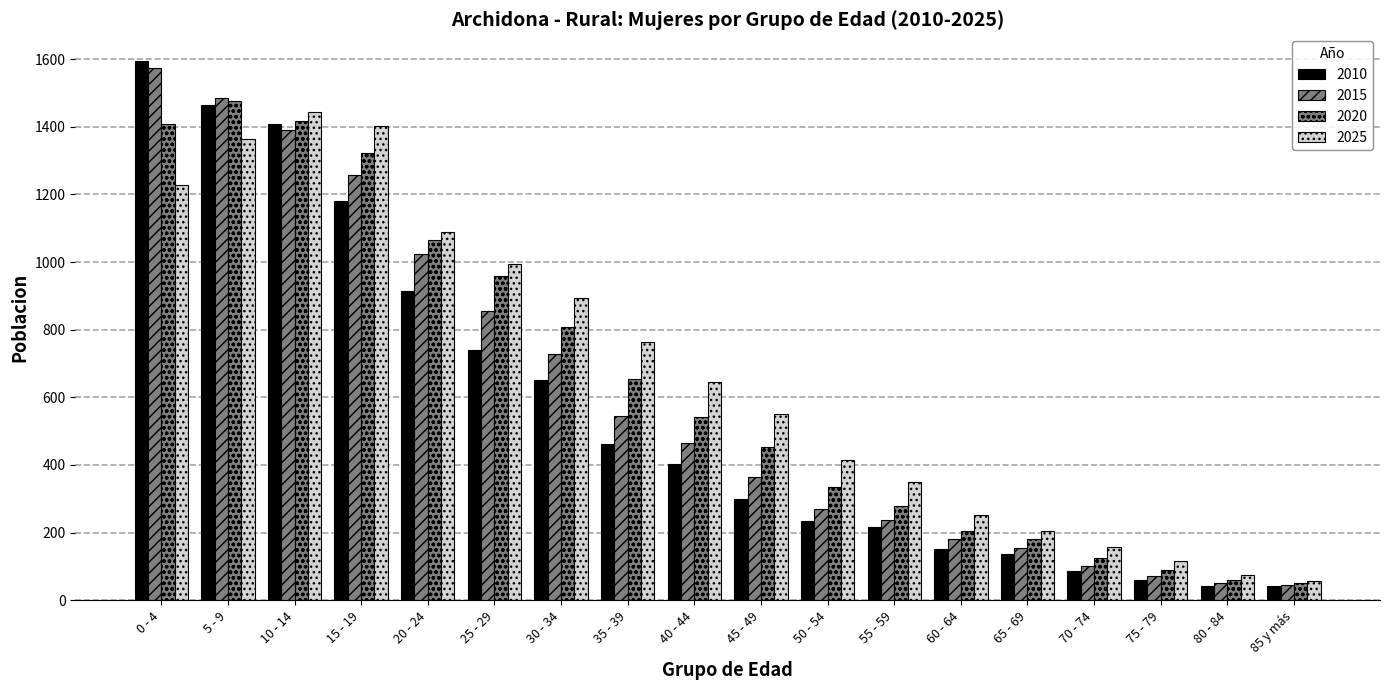

What is the difference between the second highest and minimum values in the 2025 series?

1345